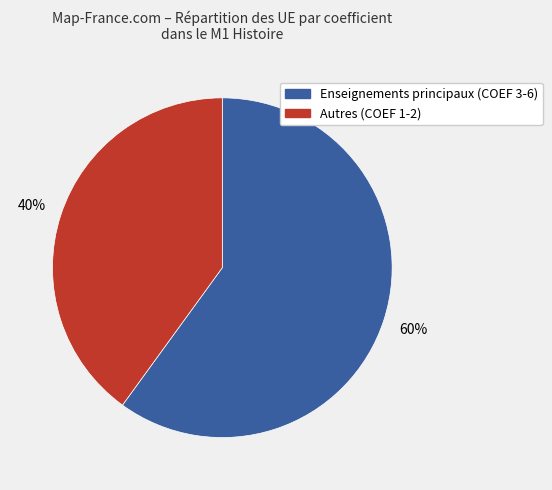

To the nearest percent, what is the average slice percentage?

50%